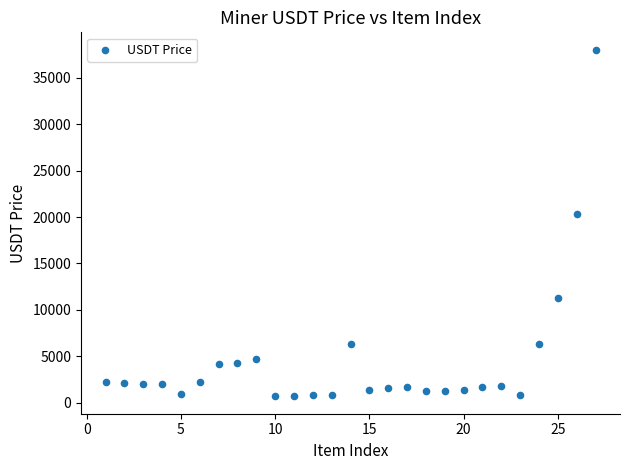

What is the range of Y values (max minus min)?

37385.0